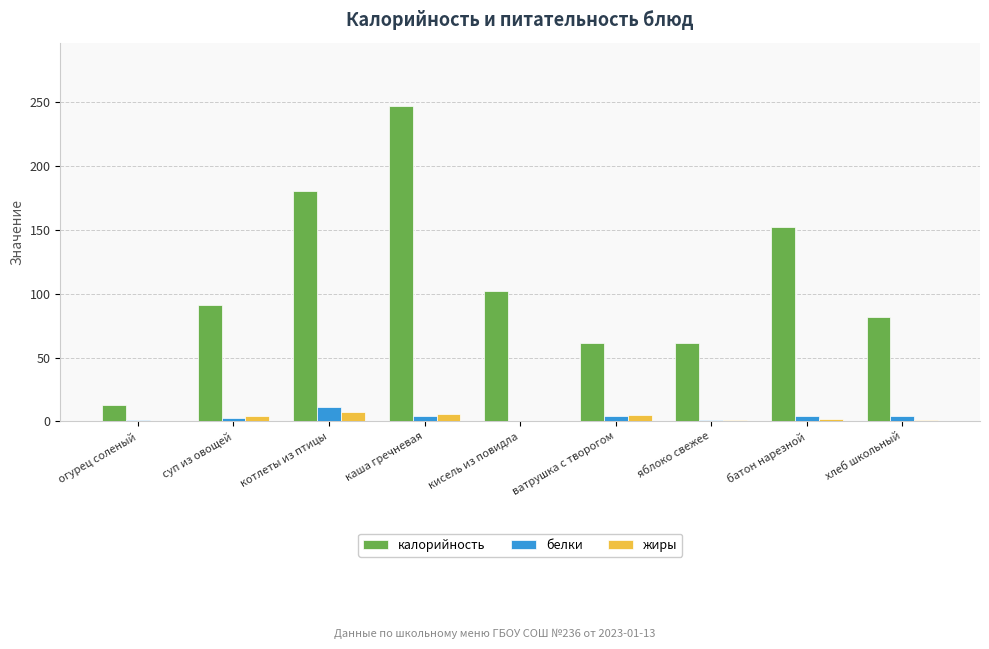

Is the value of жиры at батон нарезной greater than the value of калорийность at ватрушка с творогом?

No